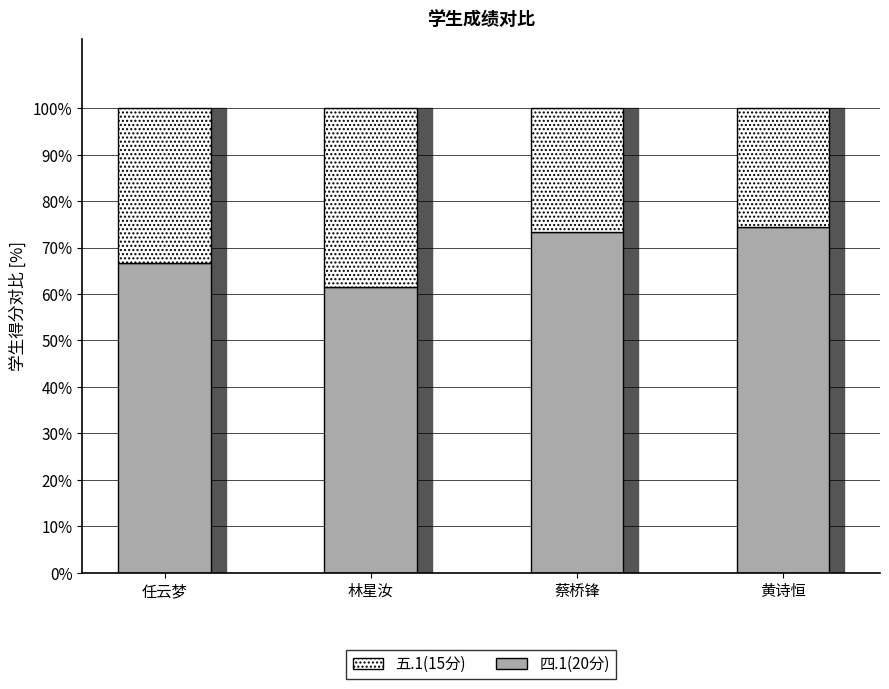

How many distinct data groups are displayed?

2